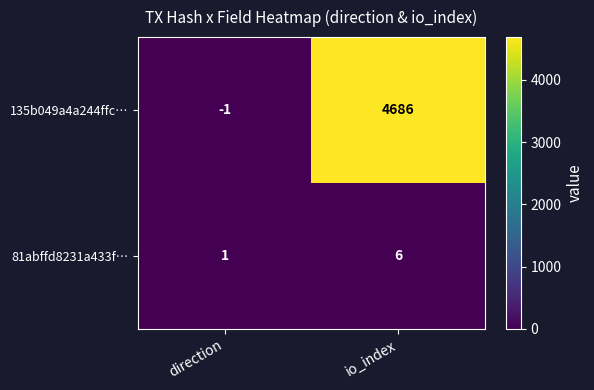

How many categories are shown in the chart?

2